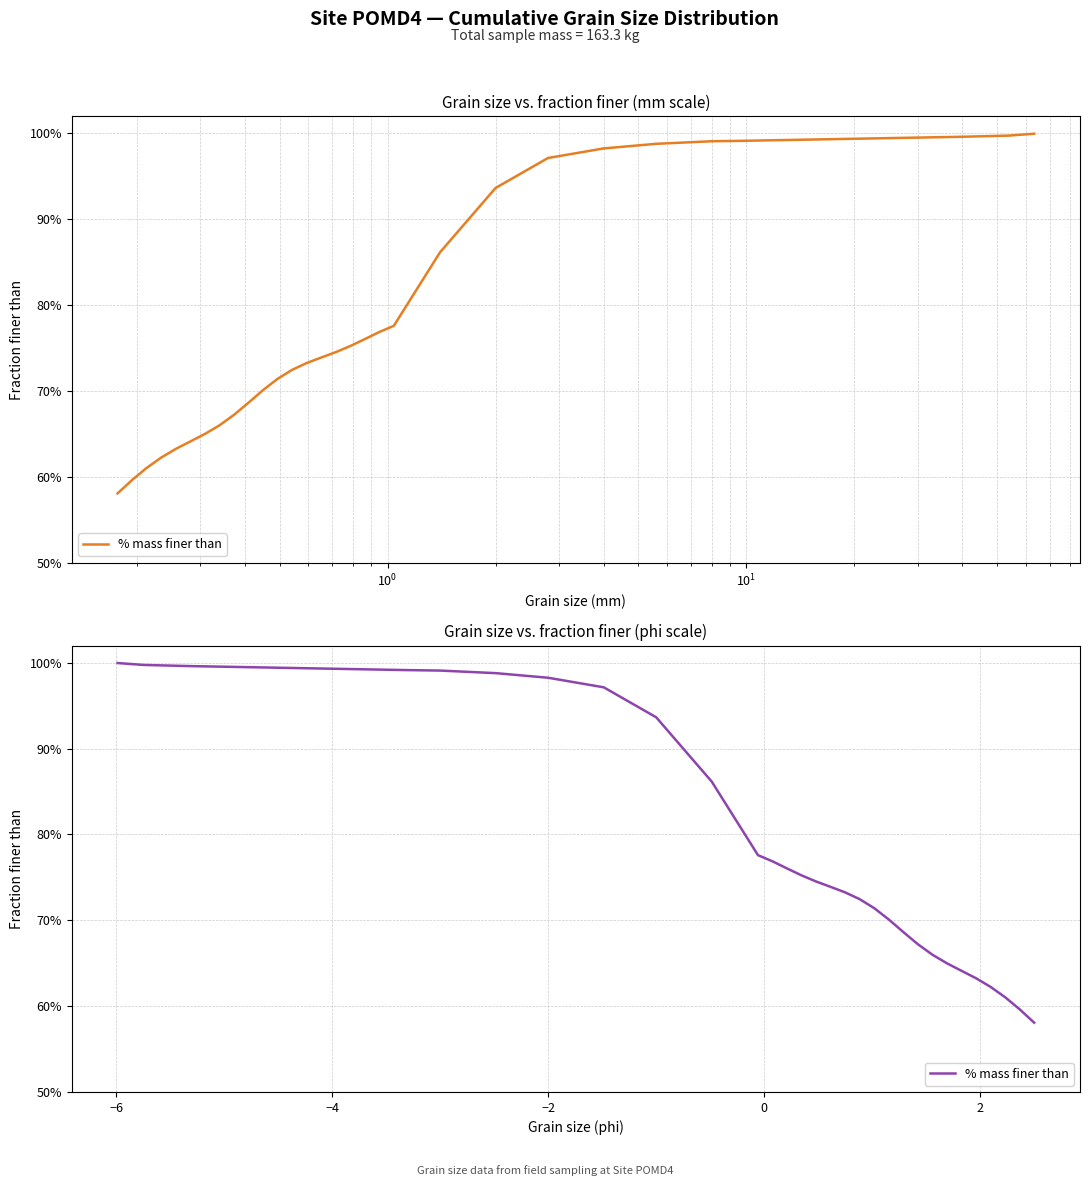

Reading right to left, transcribe all the data shown in this chart.

0.6	0.6	0.6	0.6	0.6	0.6	0.6	0.7	0.7	0.7	0.7	0.7	0.7	0.7	0.7	0.7	0.8	0.8	0.8	0.8	0.9	0.9	1.0	1.0	1.0	1.0	1.0	1.0	1.0	1.0	1.0